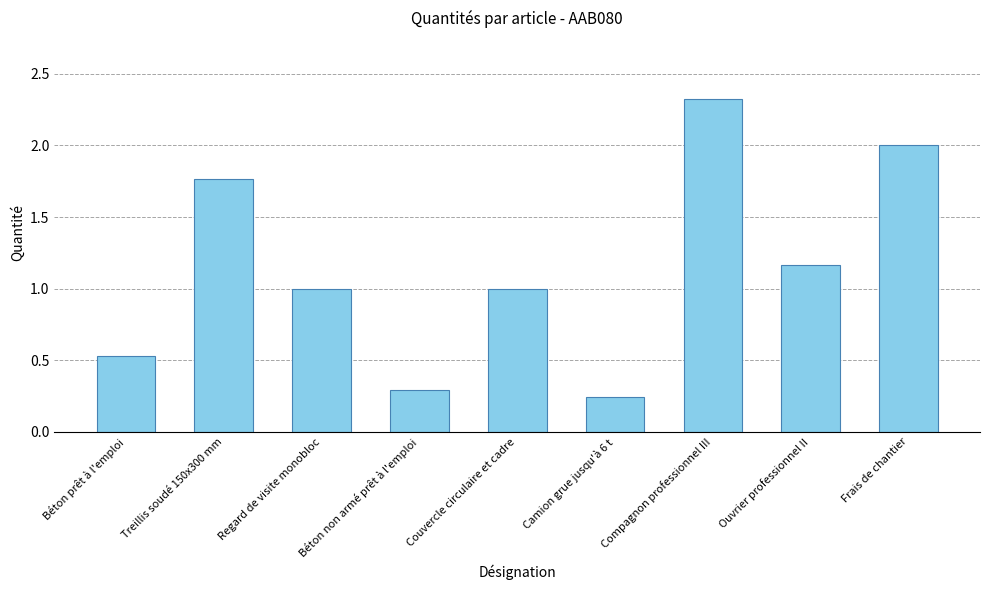

How many data points does each series have?

9